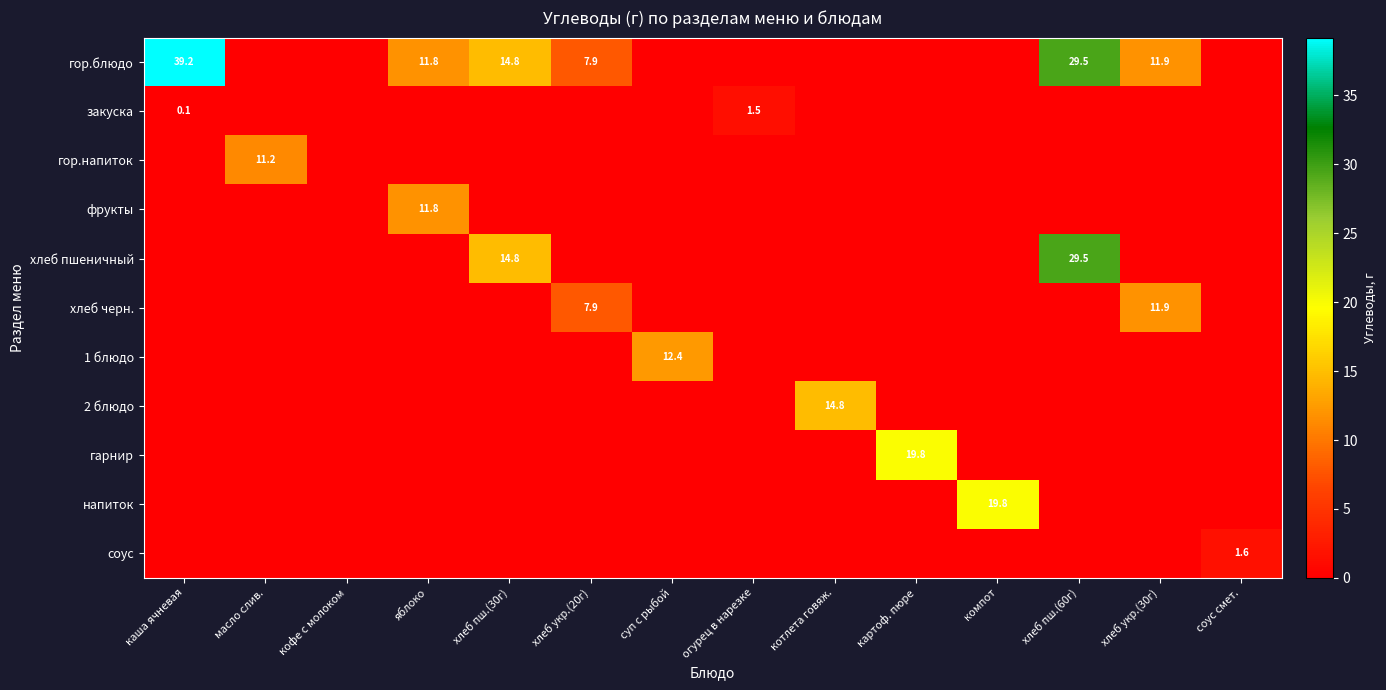

True or false: хлеб пшеничный has a value of 8.7 at хлеб пш.(30г).

False